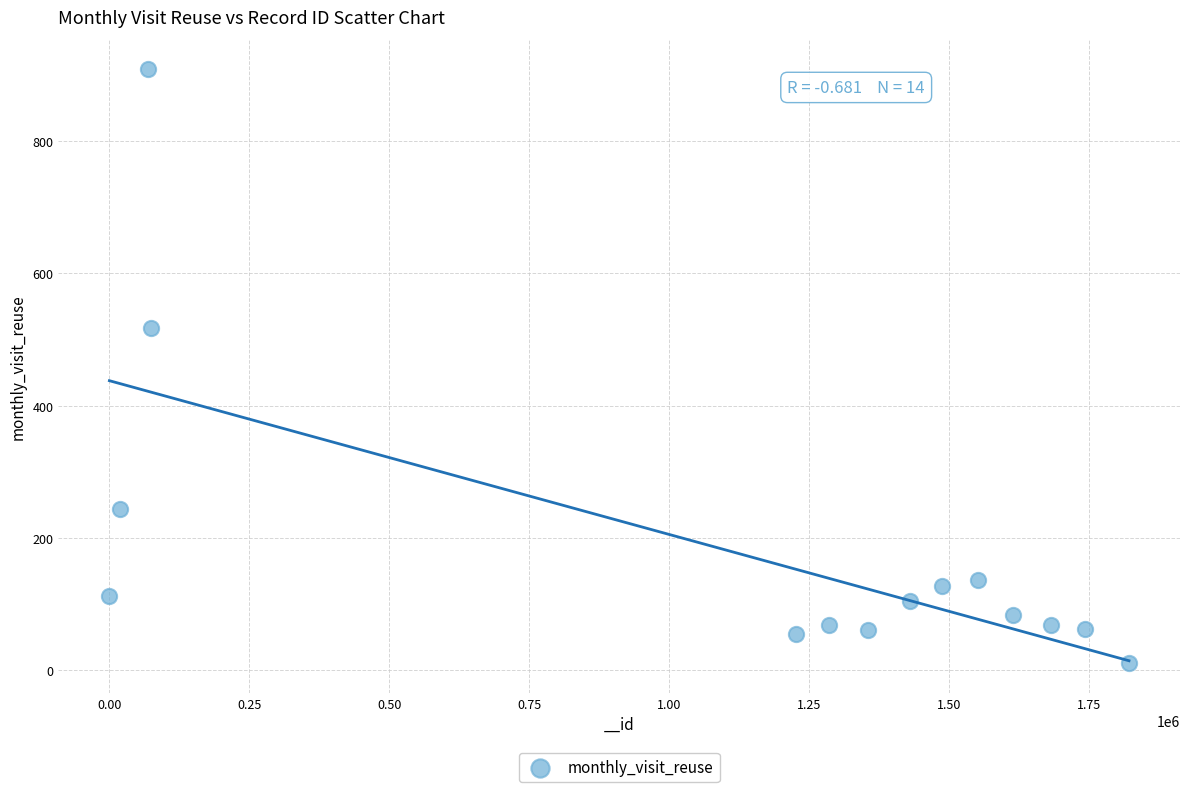

What Y value in the scatter plot is closest to 459?

518